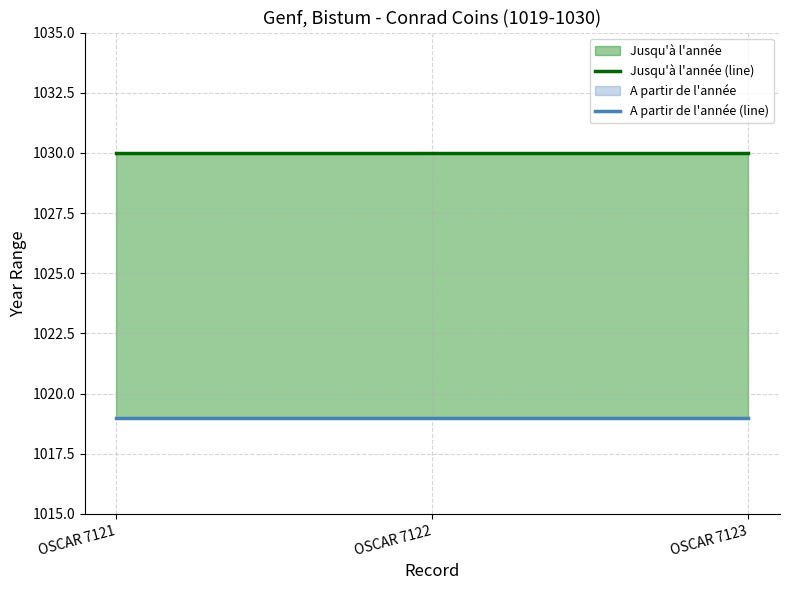

What is the value of the Jusqu'à l'année (line) point at the 1st from the left?

1030